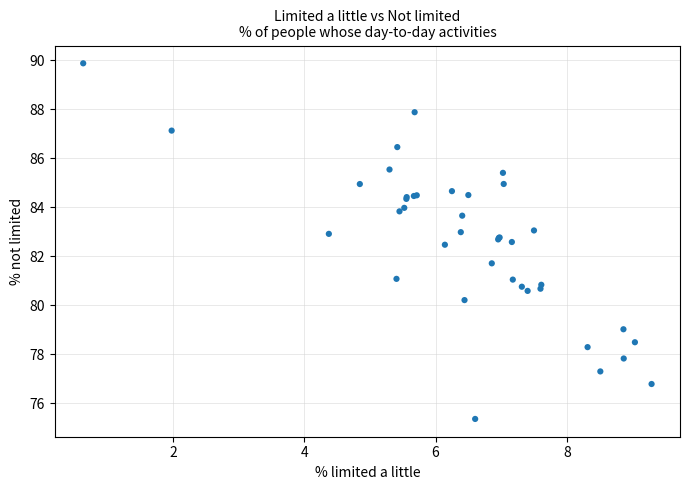

What Y value in the scatter plot is closest to 82?

81.7